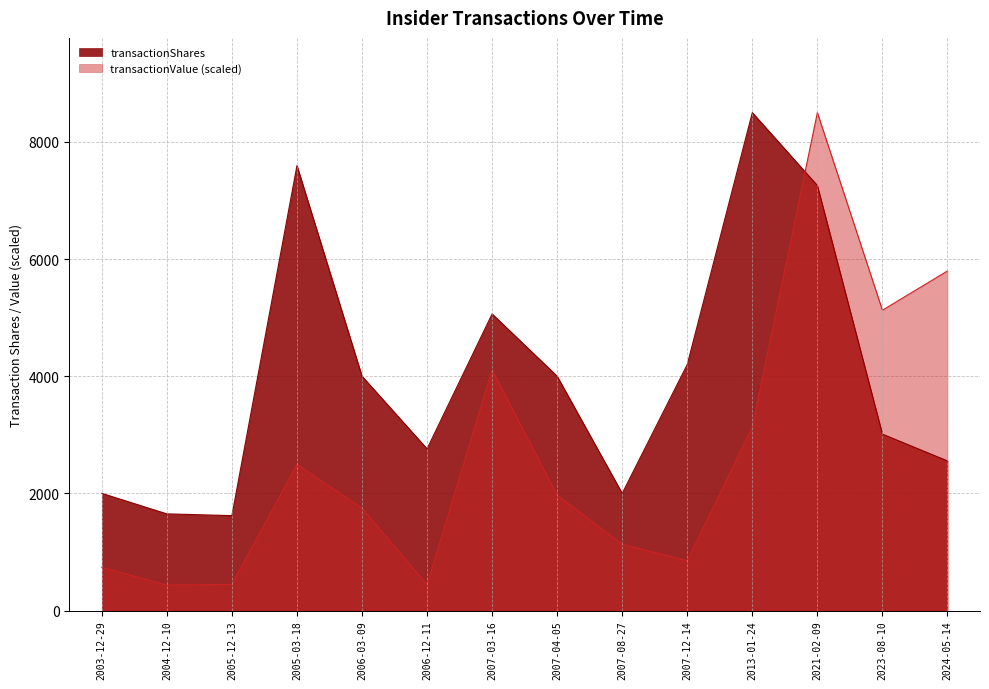

At which category does transactionShares reach its first local peak?

2005-03-18